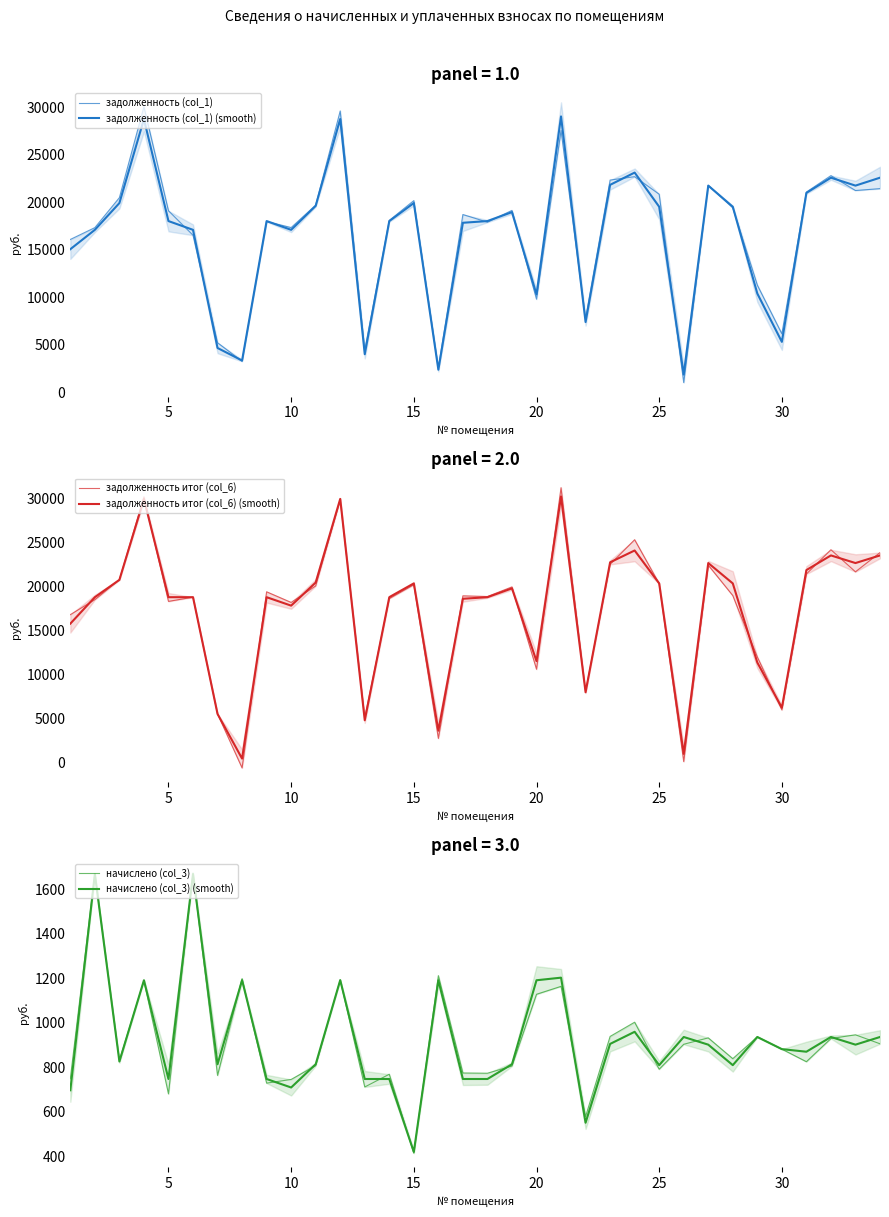

Reading right to left, extract all data points from this chart.

задолженность (col_1): 21451.3	21252.9	22822.0	21091.2	6168.6	11294.9	19432.9	21795.3	1026.9	20860.5	22710.3	22351.2	7783.5	27569.9	9812.6	19157.3	17915.5	18723.9	2576.8	20190.3	18105.4	4457.7	29630.0	19719.4	17350.6	17974.7	3263.6	5223.3	16544.1	19119.9	30072.9	20501.1	17344.5	16097.9
задолженность (col_1) (smooth): 22602.2	21768.7	22602.2	21001.2	5314.8	10404.2	19541.6	21768.7	1872.0	19541.6	23141.5	21848.9	7403.7	29053.3	10308.8	18975.4	18034.7	17855.7	2382.9	19932.4	18034.7	4015.5	28785.0	19635.7	17112.0	18034.7	3351.6	4671.2	17112.0	18034.7	28770.8	19932.4	17112.0	15072.9
задолженность итог (col_6): 23862.2	21671.1	24187.2	21421.6	5944.2	11975.3	18966.2	22425.0	58.2	20323.4	25328.8	22519.4	8047.0	31255.4	10576.5	19954.6	18856.5	18938.1	2695.0	20204.0	18623.4	5068.1	29873.2	20070.4	18184.0	19397.3	-664.6	5483.9	18782.8	18304.1	30208.9	20777.7	18499.6	16792.0
задолженность итог (col_6) (smooth): 23538.2	22670.2	23538.2	21870.9	6196.2	11340.2	20350.9	22670.2	936.0	20350.9	24100.9	22753.7	7953.6	30256.5	11500.3	19788.5	18781.5	18602.5	3574.3	20350.9	18781.5	4762.3	29977.0	20448.9	17820.6	18781.5	397.3	5484.4	18781.5	18781.5	29962.3	20757.8	18781.5	15769.0
начислено (col_3): 905.4	945.8	929.0	824.7	881.3	936.7	838.4	932.0	903.2	790.9	1002.6	938.5	577.8	1164.0	1128.3	805.2	772.8	773.9	1212.2	412.5	768.3	710.9	1192.5	806.9	744.8	728.2	1198.9	763.0	1674.4	679.9	1189.0	831.3	1672.2	748.0
начислено (col_3) (smooth): 936.0	901.5	936.0	869.7	881.4	936.0	809.2	901.5	936.0	809.2	959.4	904.8	549.9	1203.2	1191.5	813.1	746.9	746.9	1191.5	418.5	746.9	746.9	1192.0	813.1	708.6	746.9	1191.8	813.1	1669.5	746.9	1191.5	825.5	1669.5	696.1